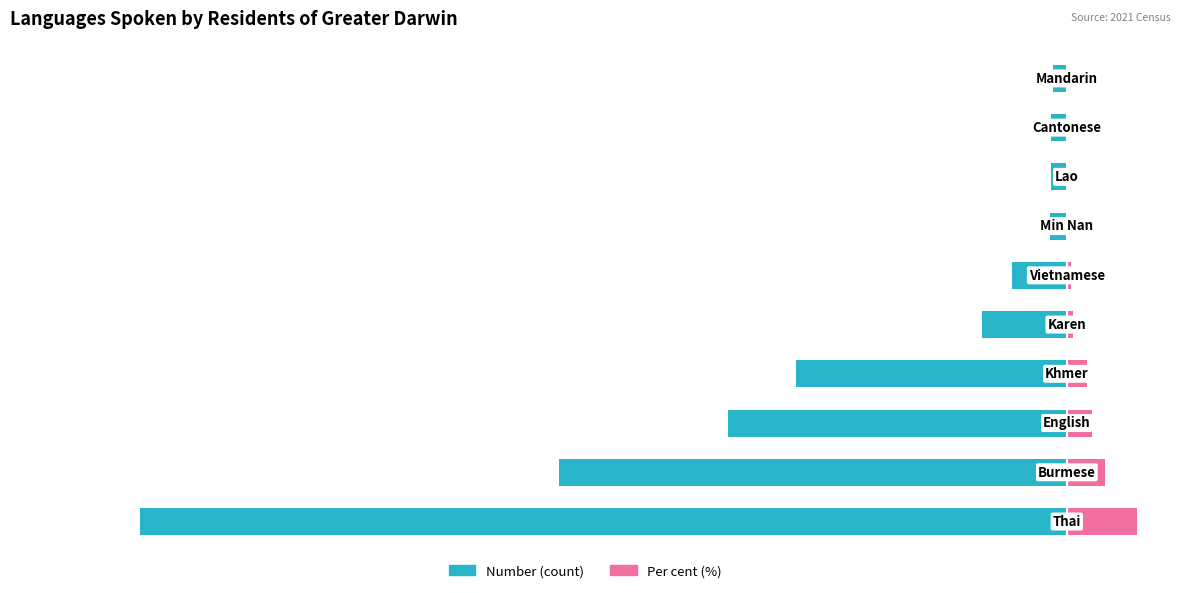

What is the maximum value shown in the chart?

41.0